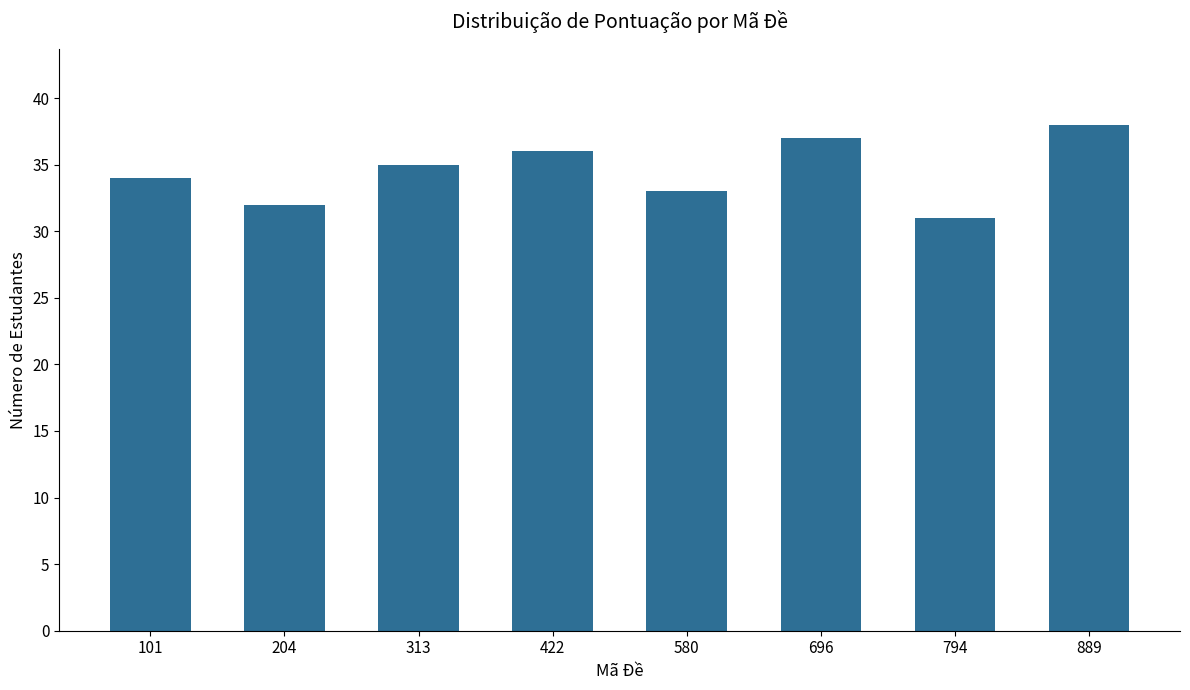

The value at 696 is 11. True or false?

False